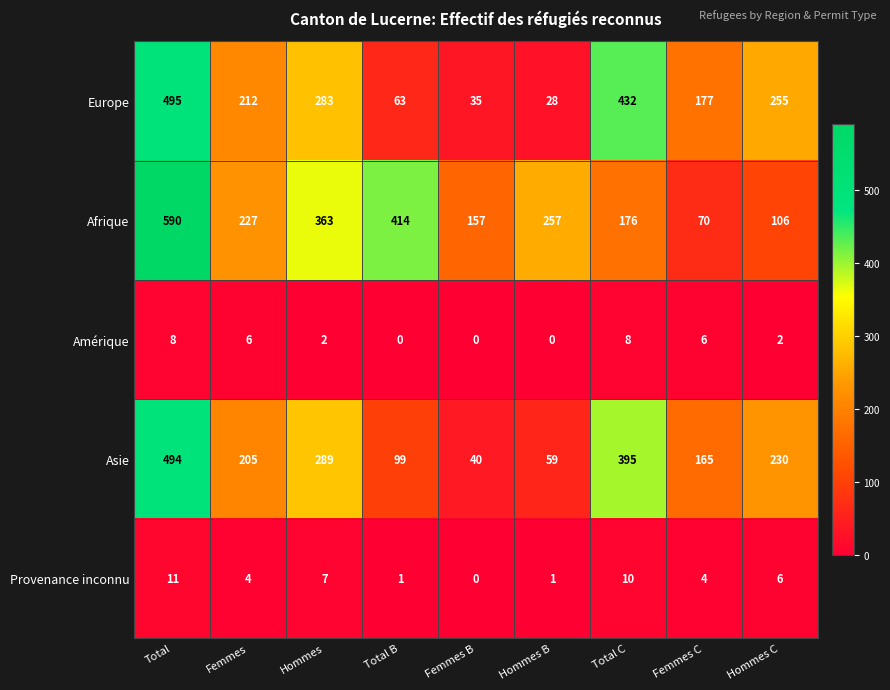

At which label does Amérique first exceed 2?

Total